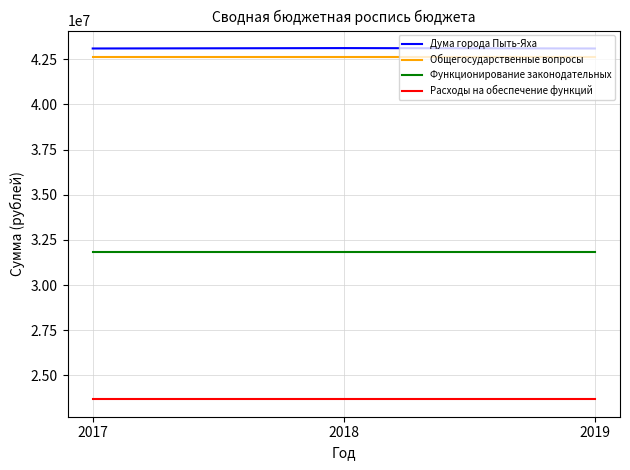

What are all the series names shown in the legend?

Дума города Пыть-Яха, Общегосударственные вопросы, Функционирование законодательных, Расходы на обеспечение функций